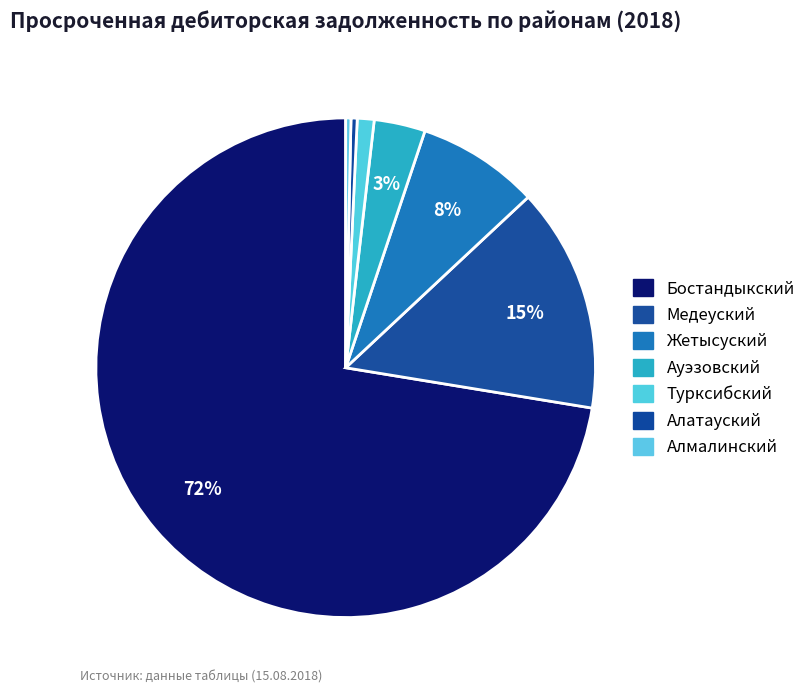

To the nearest percent, what is the combined percentage of Медеуский and Алатауский?

15%